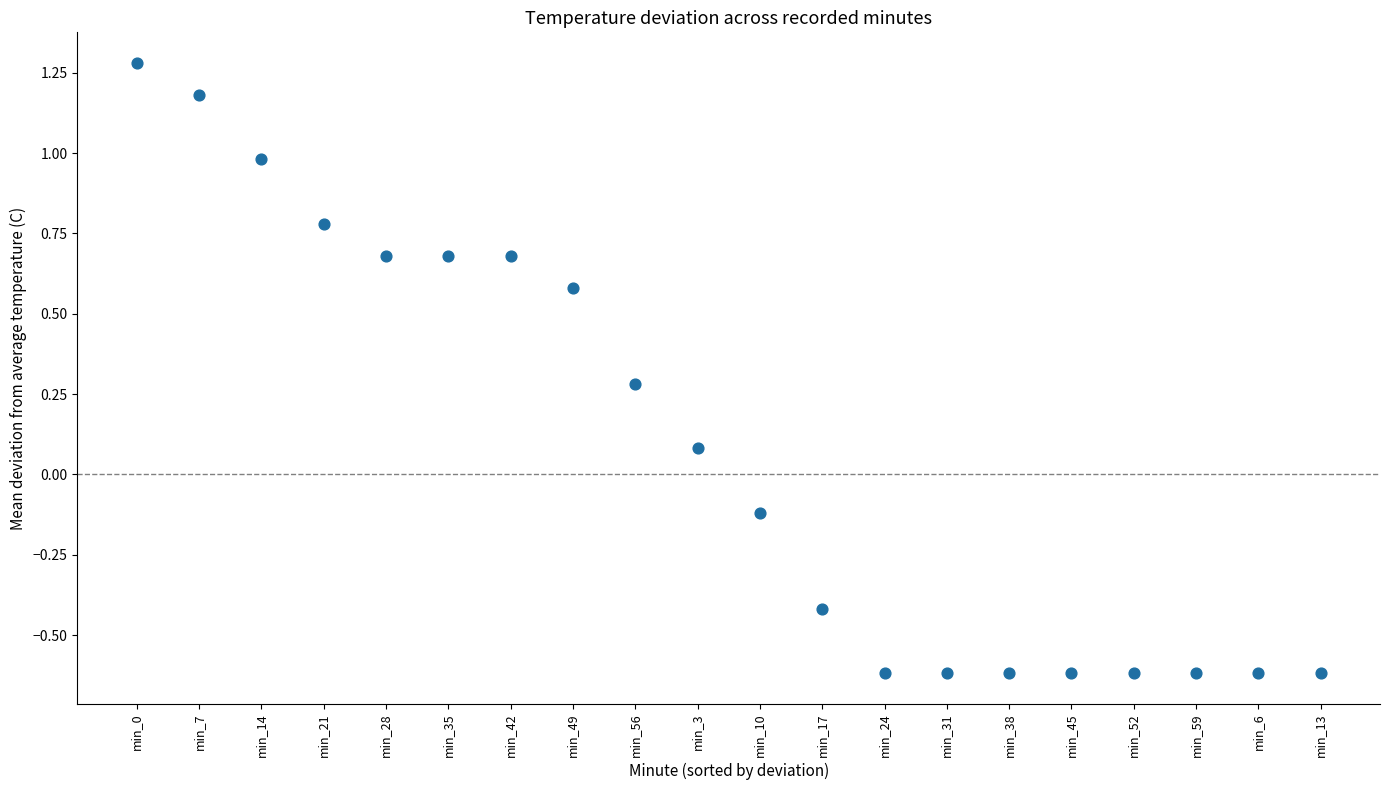

What is the range of Y values (max minus min)?

1.9